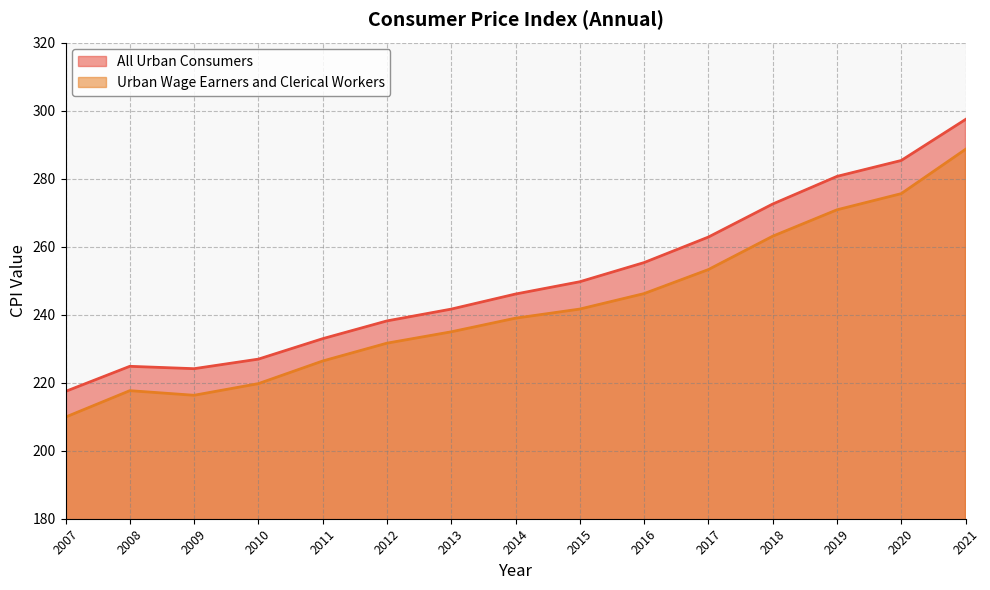

Reading left to right, transcribe all the data shown in this chart.

All Urban Consumers: 217.4	224.8	224.1	226.9	232.9	238.2	241.6	246.1	249.7	255.3	262.8	272.5	280.6	285.3	297.4
Urban Wage Earners and Clerical Workers: 209.9	217.6	216.3	219.7	226.4	231.6	234.9	239.0	241.6	246.2	253.2	263.0	270.8	275.6	288.6